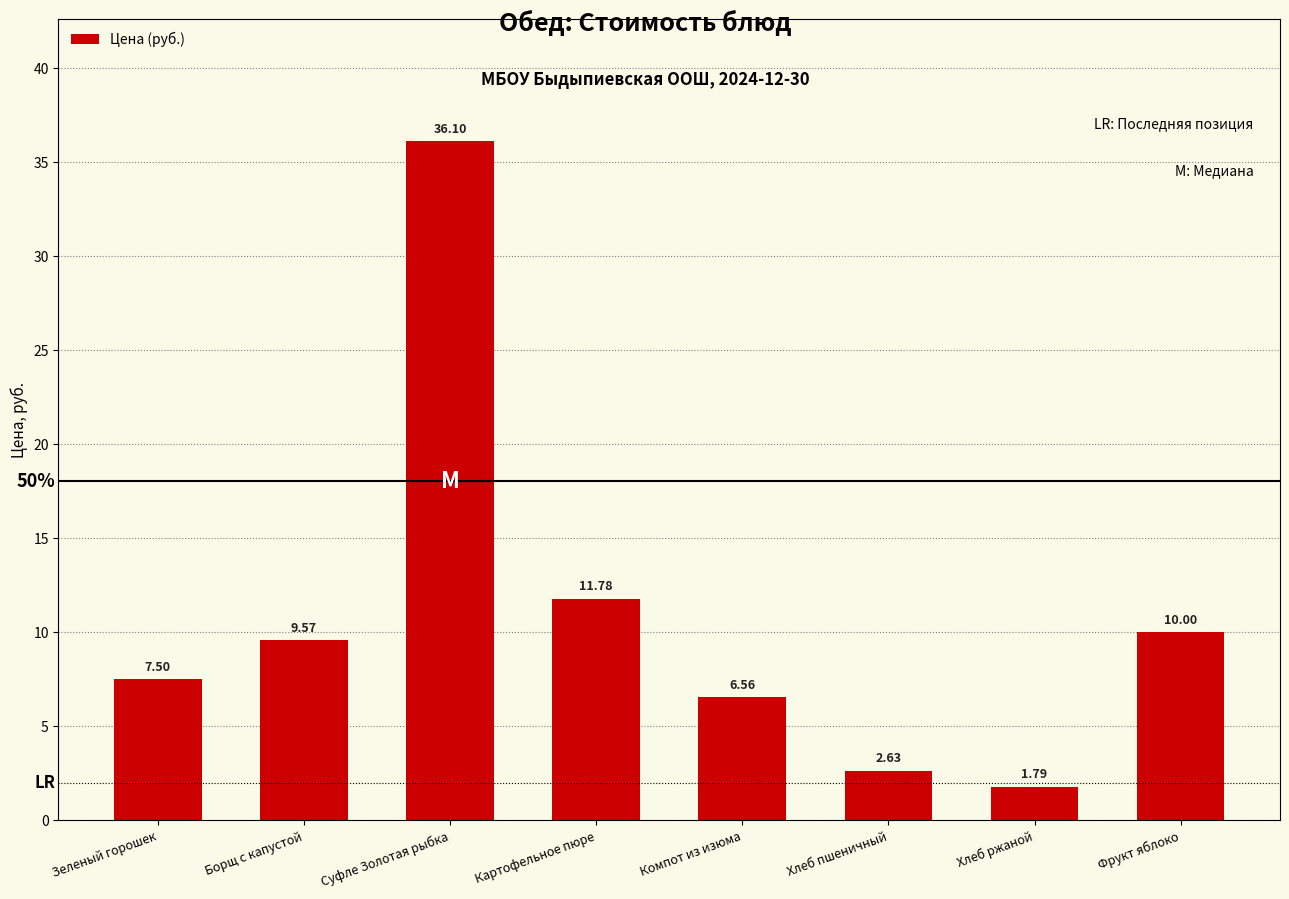

What is the difference between the maximum and minimum values?

34.3